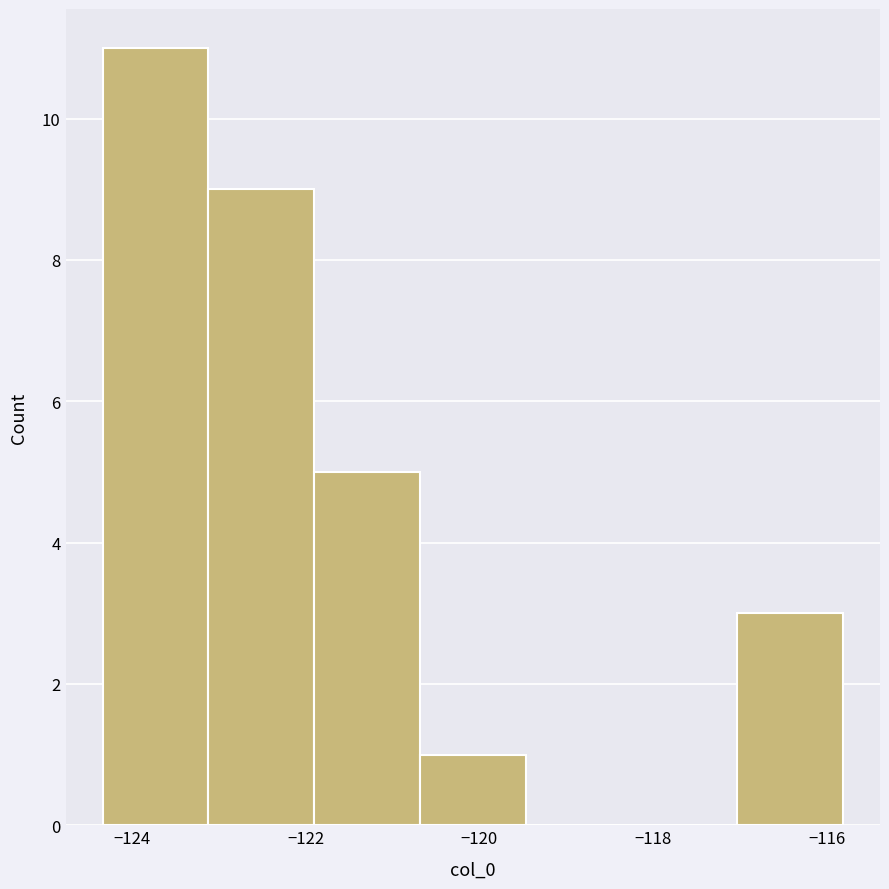

Reading left to right, transcribe this chart: for each bar, give the range it covers on the x-axis and its height. Neither the bar edges nor the heights are printed on the chart, so give them approximately, as read against the axes.

-124.4 to -123.2: 11
-123.2 to -122.0: 9
-122.0 to -120.6: 5
-120.6 to -119.4: 1
-119.4 to -118.2: 0
-118.2 to -117.0: 0
-117.0 to -115.8: 3